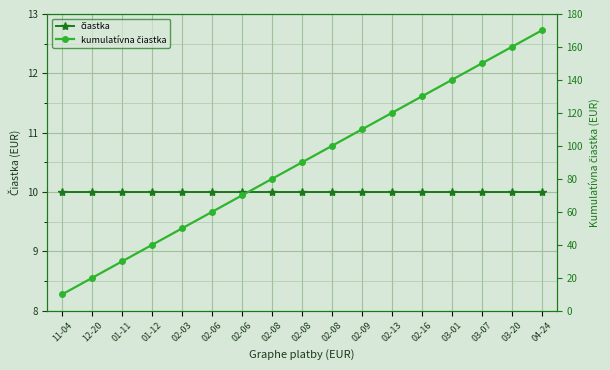

True or false: kumulatívna čiastka and čiastka cross at least once.

False